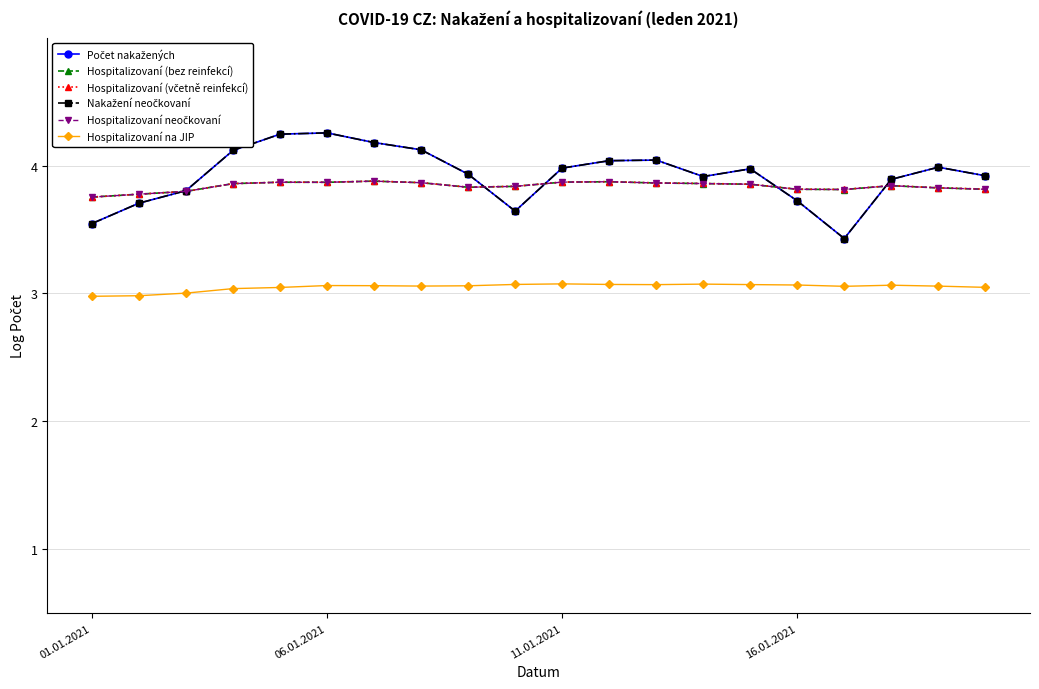

True or false: Počet nakažených and Nakažení neočkovaní cross at least once.

False